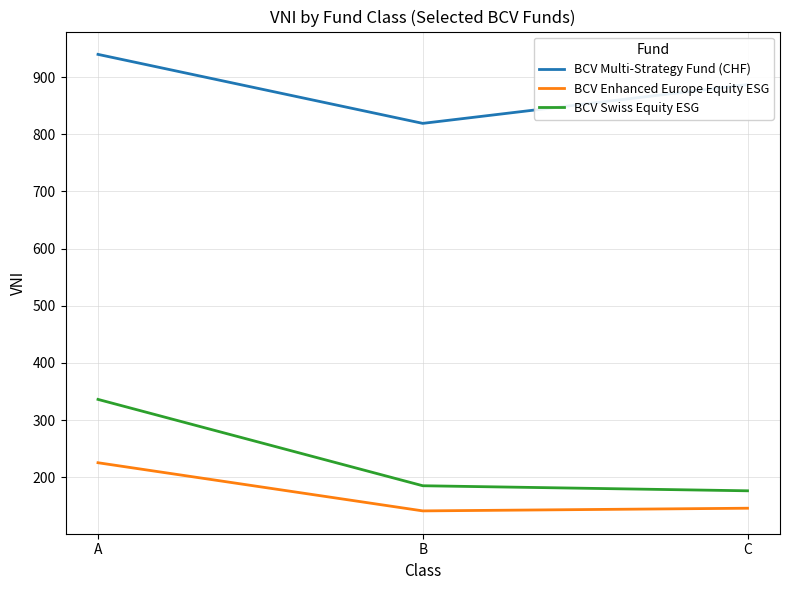

Which category has the highest value in the BCV Enhanced Europe Equity ESG series?

A